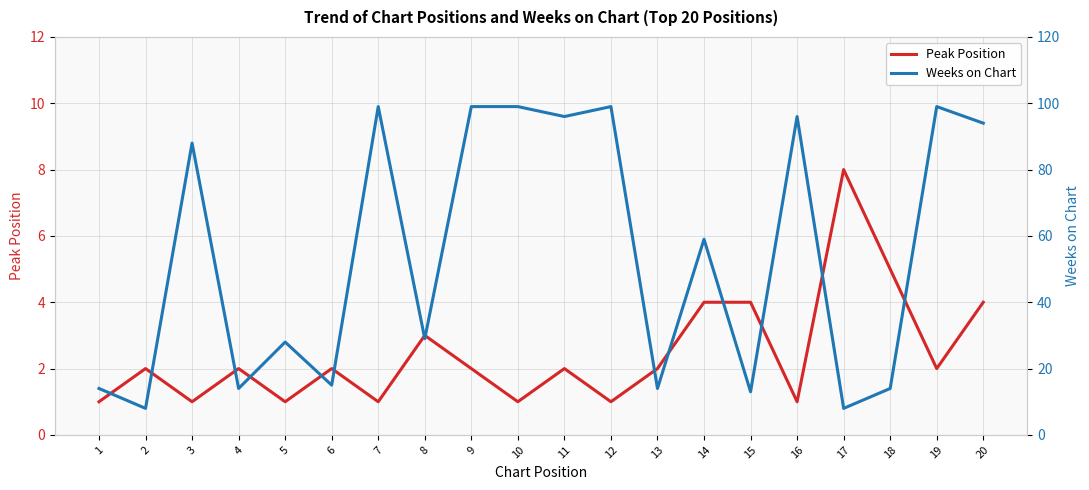

What is the sum of the Weeks on Chart values at 5 and 9?

127